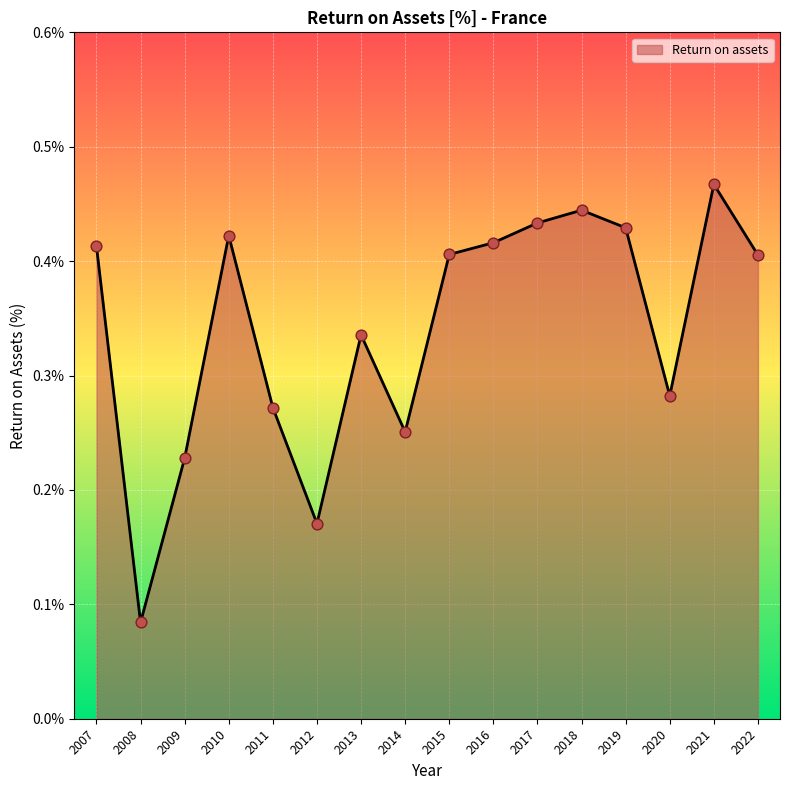

What is the change in value from 2011 to 2015?

+0.1